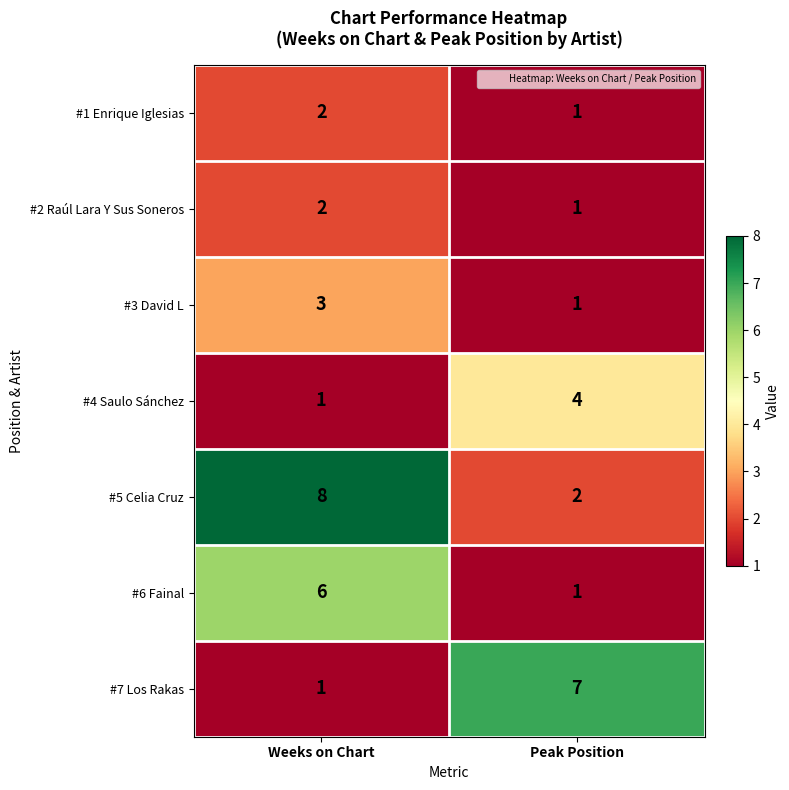

The value of #5 Celia Cruz at Weeks on Chart is 8. True or false?

True